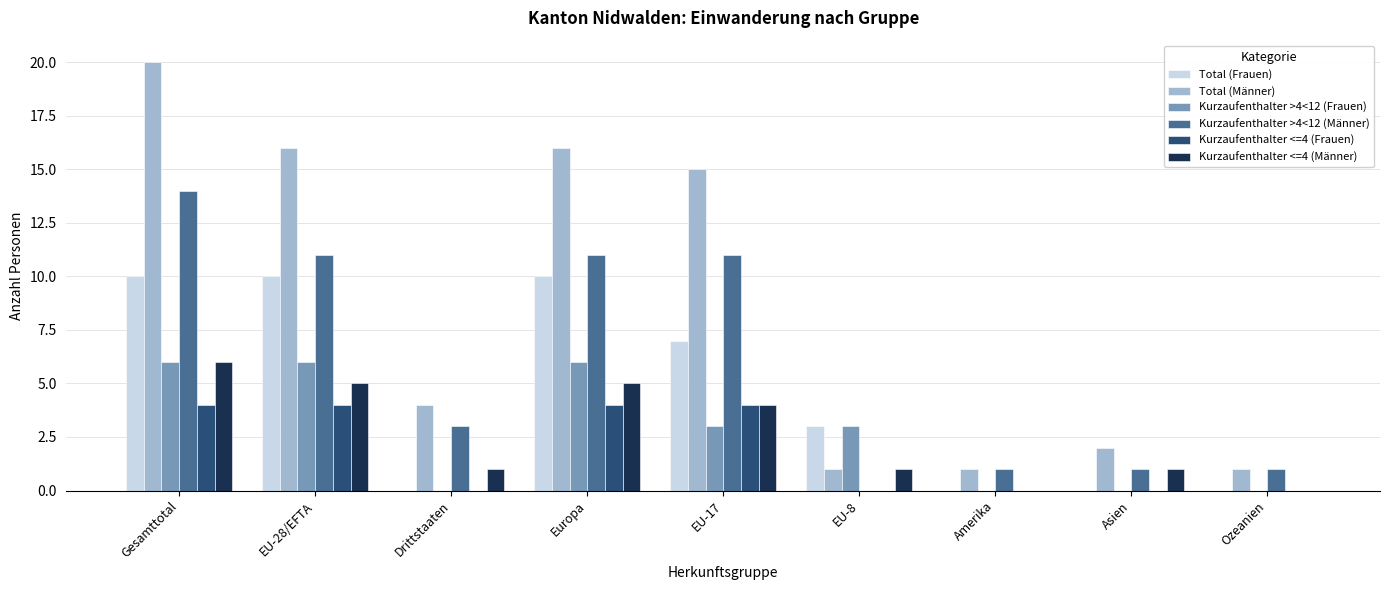

At which category is the sum across all series the highest?

Gesamttotal